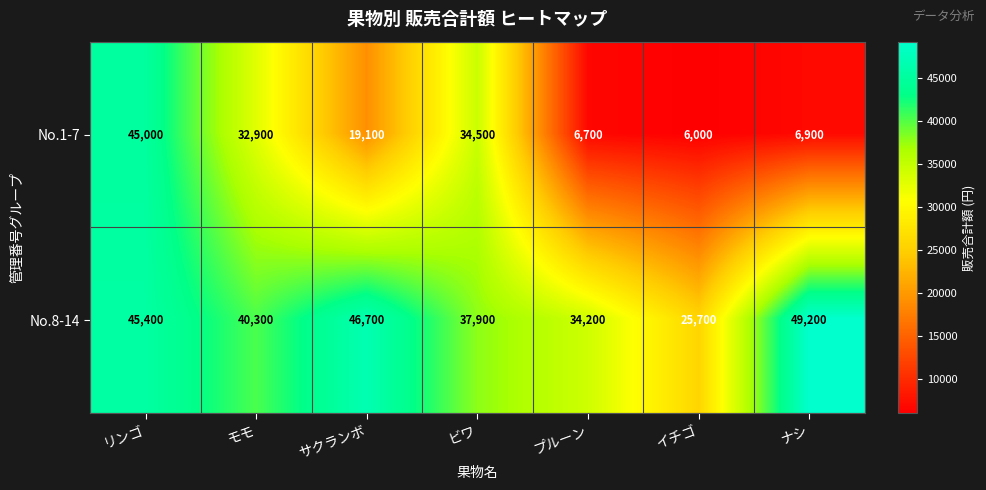

What is the spread (max minus min) of values at ビワ?

3400